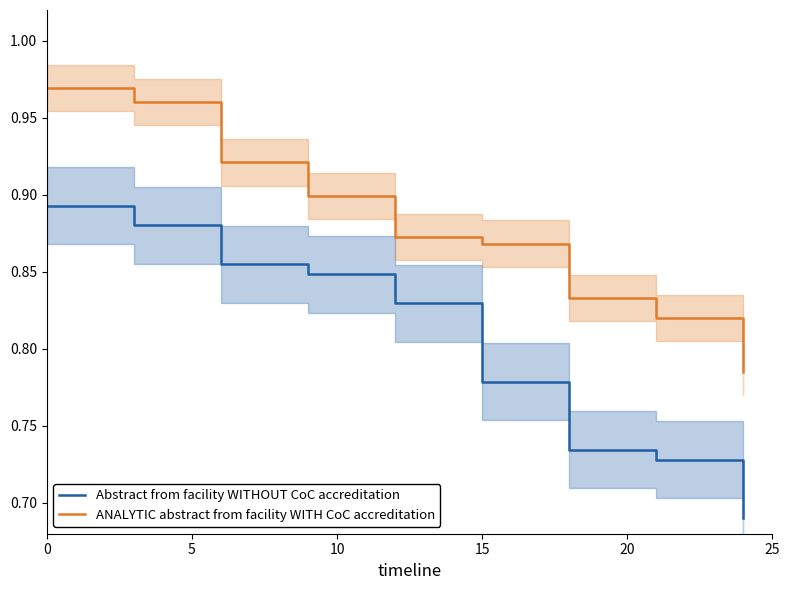

True or false: ANALYTIC abstract from facility WITH CoC accreditation and Abstract from facility WITHOUT CoC accreditation cross at least once.

False